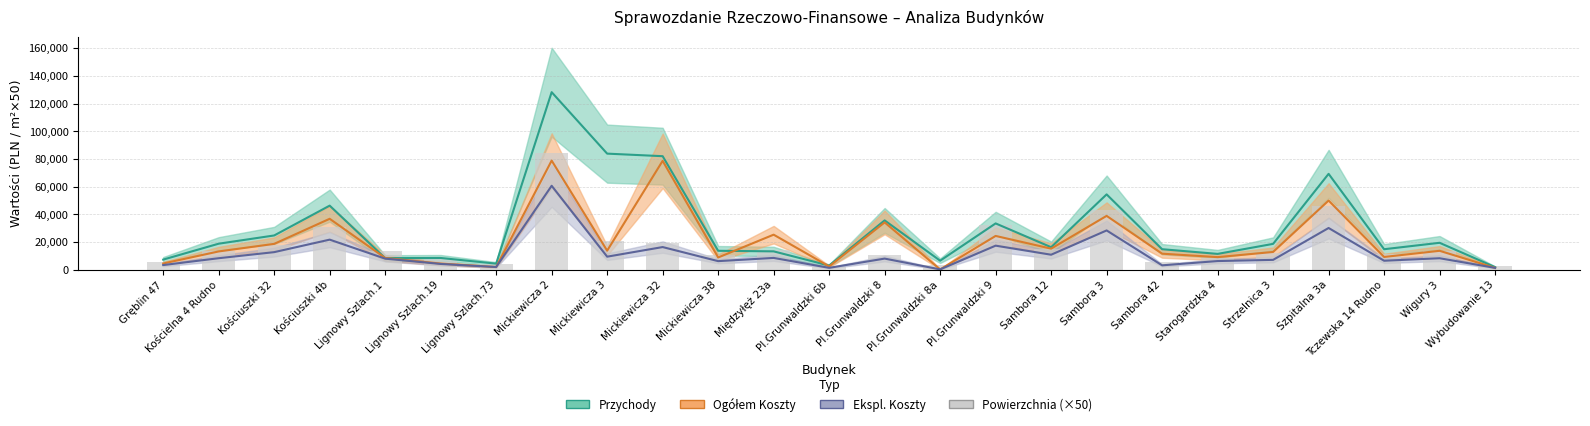

What is the sum of all values?

448848.5